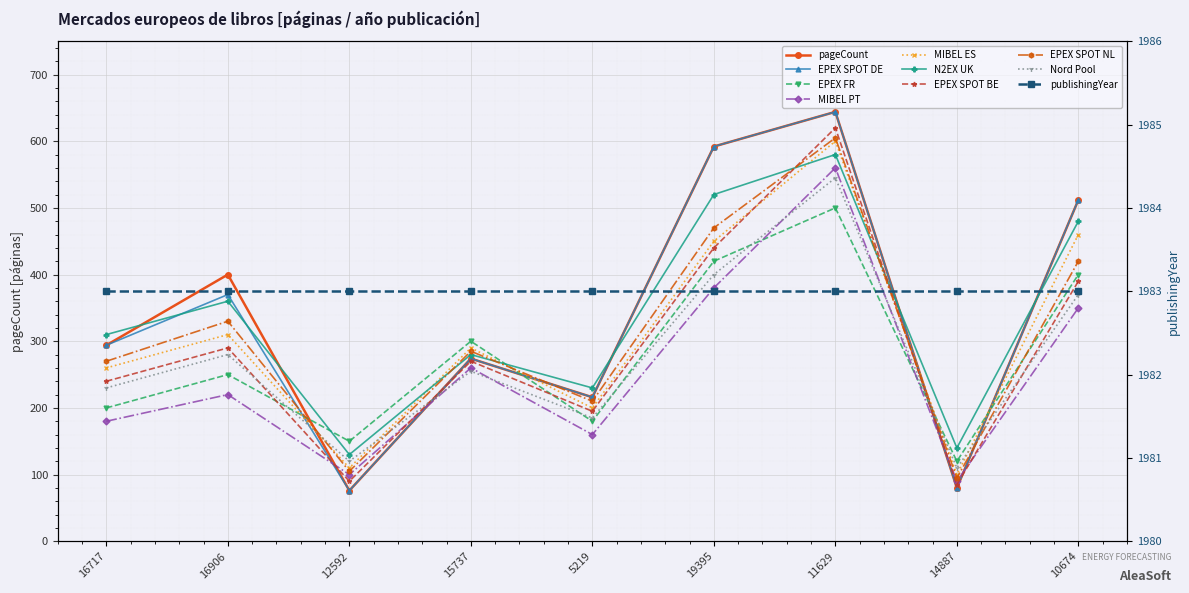

The value at 11629 is 644. True or false?

True